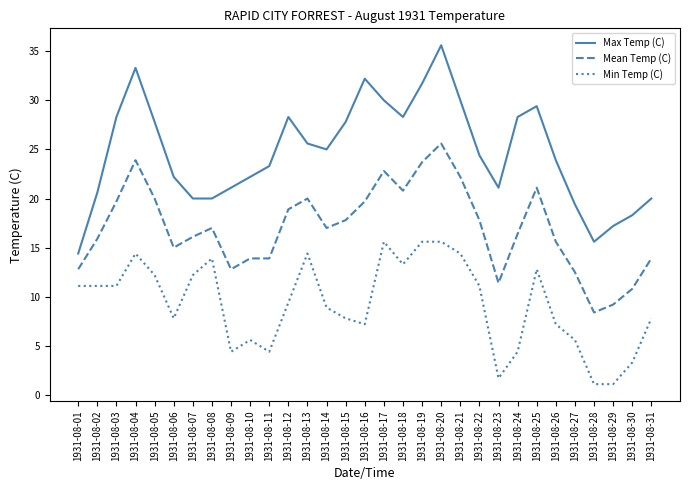

Does the chart have visible grid lines?

No